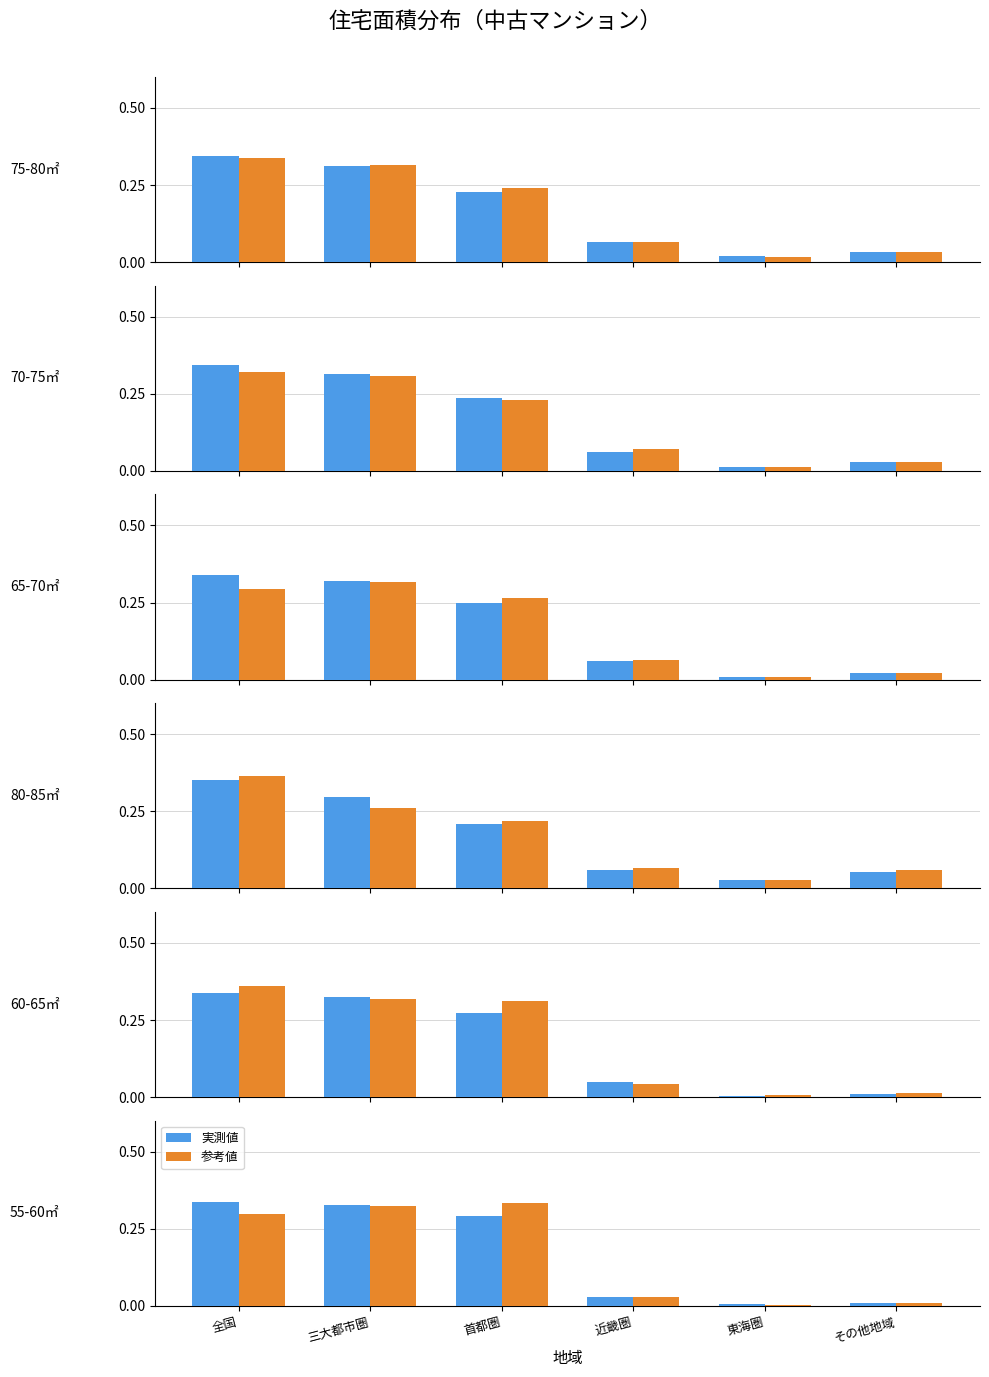

Does the chart contain any negative values?

No